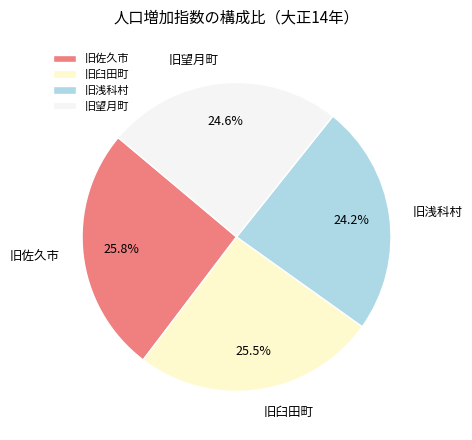

Is there any slice that represents more than half of the pie?

No